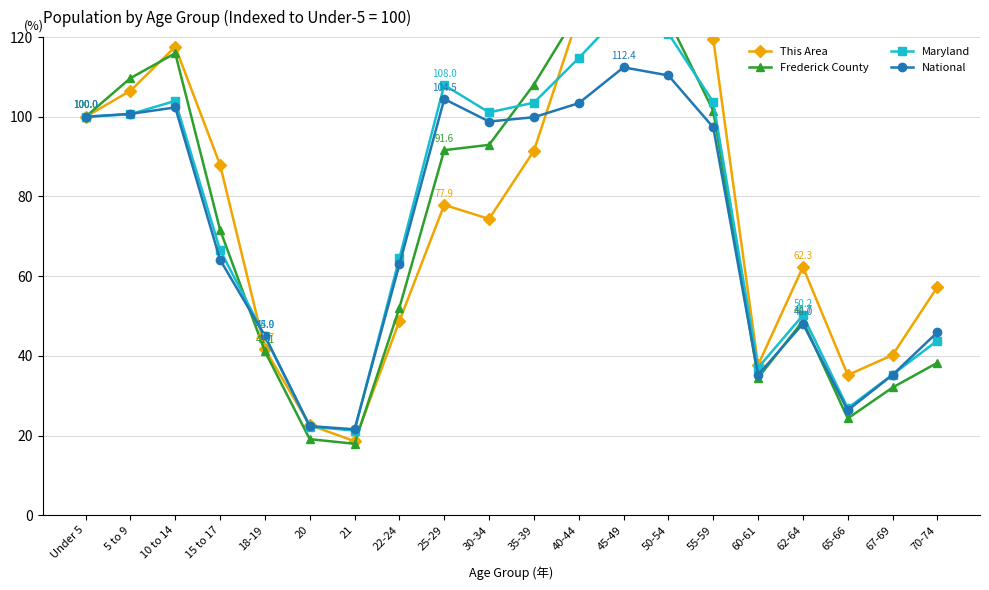

What is the difference between the highest and lowest values at 40-44?

23.0